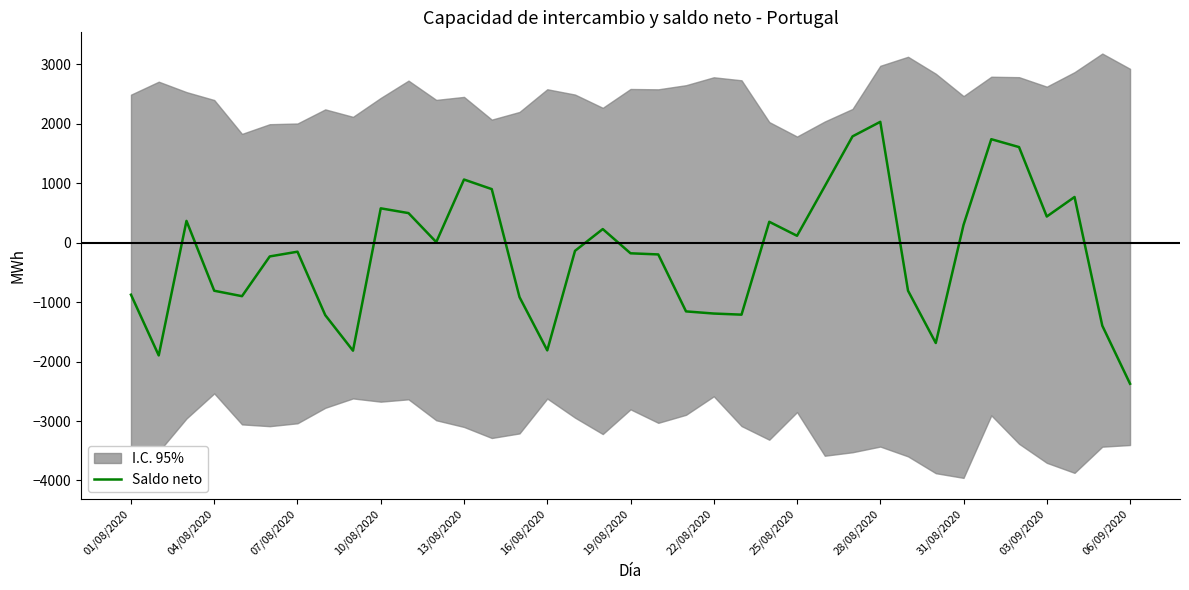

Is it true that Saldo neto equals -807.2 at 04/08/2020?

True